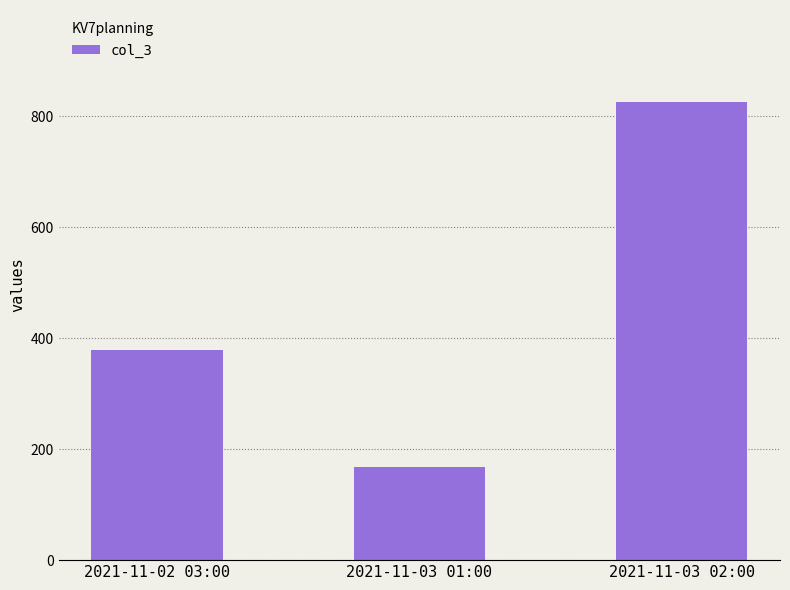

Rank the categories by value from highest to lowest.

2021-11-03 02:00, 2021-11-02 03:00, 2021-11-03 01:00